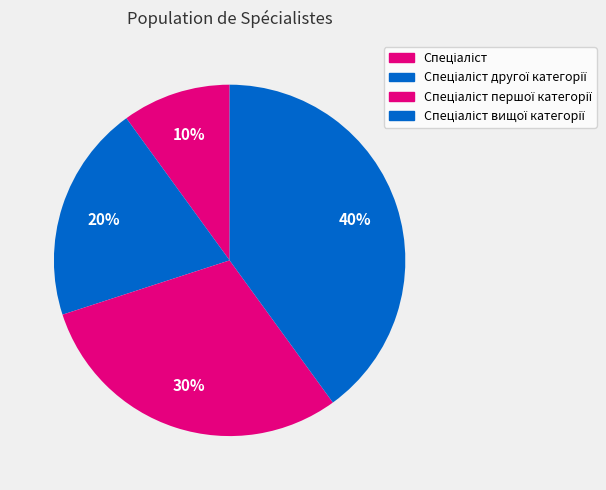

What is the largest slice in the pie chart?

Спеціаліст вищої категорії